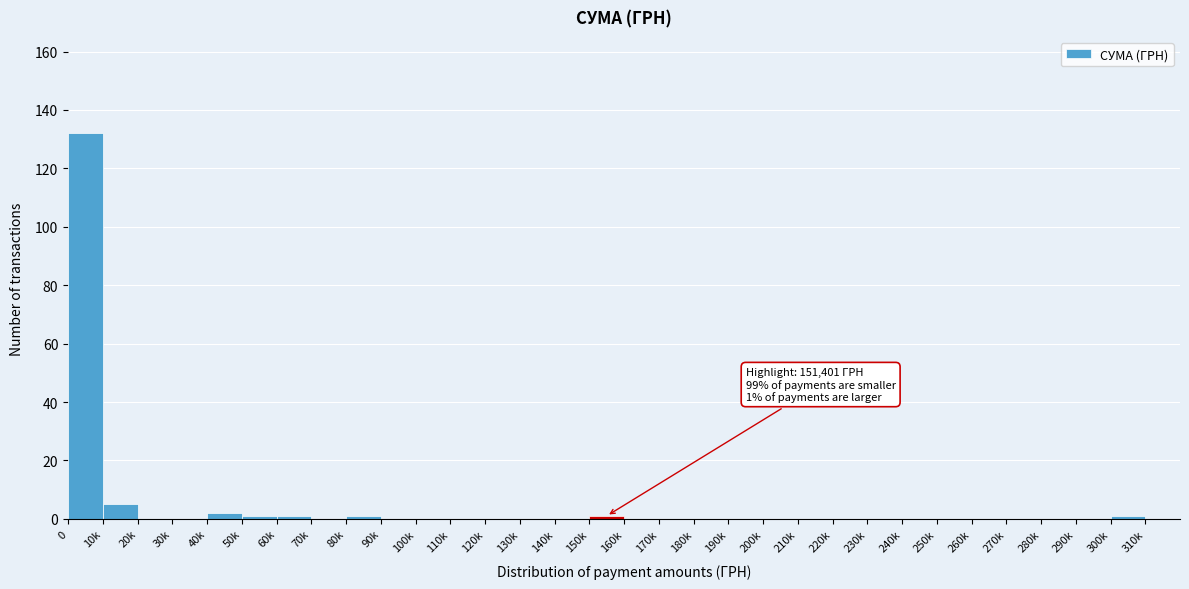

Is it true that the value at 140k is -41?

False